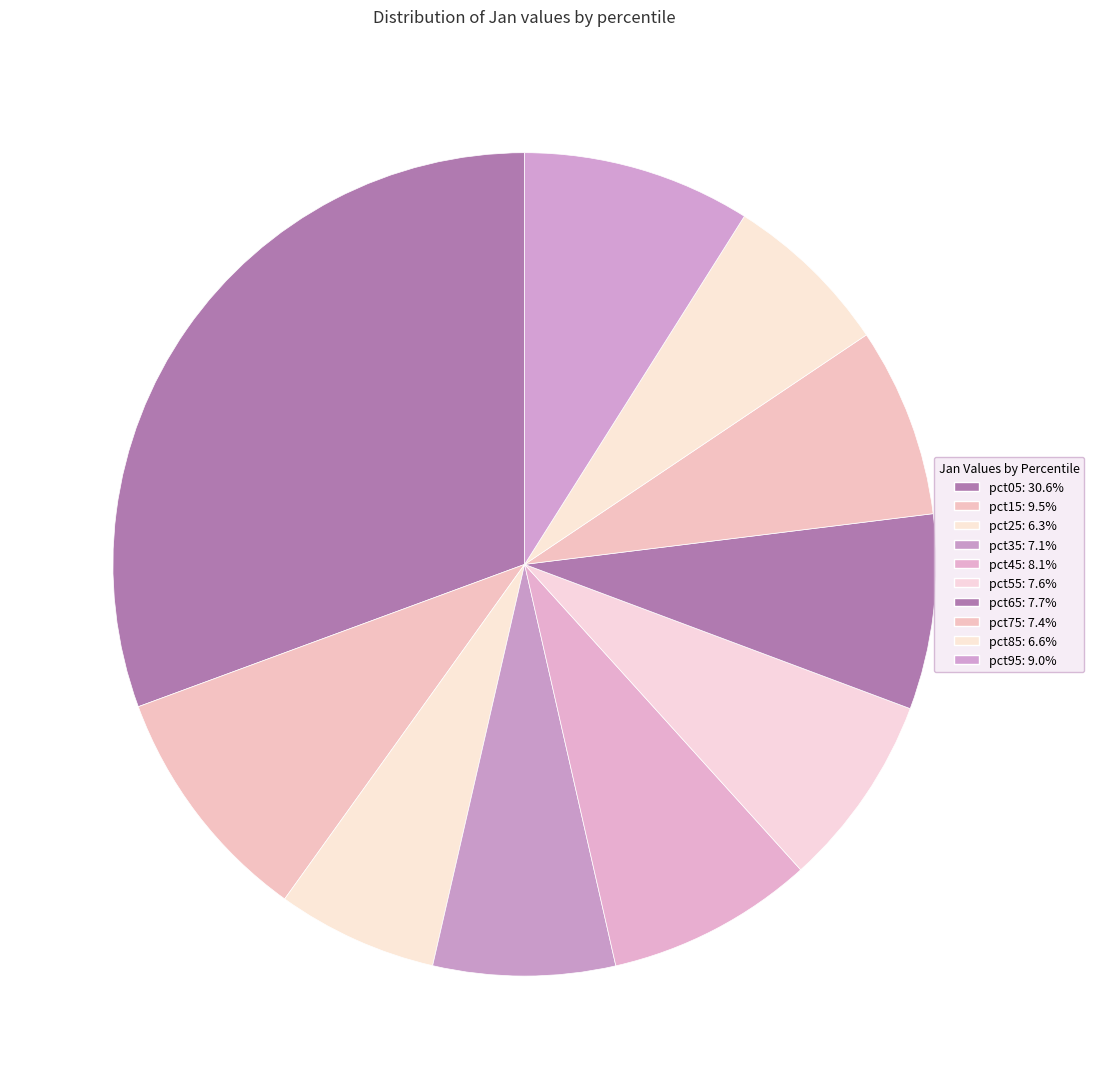

Which slice is the largest?

pct05